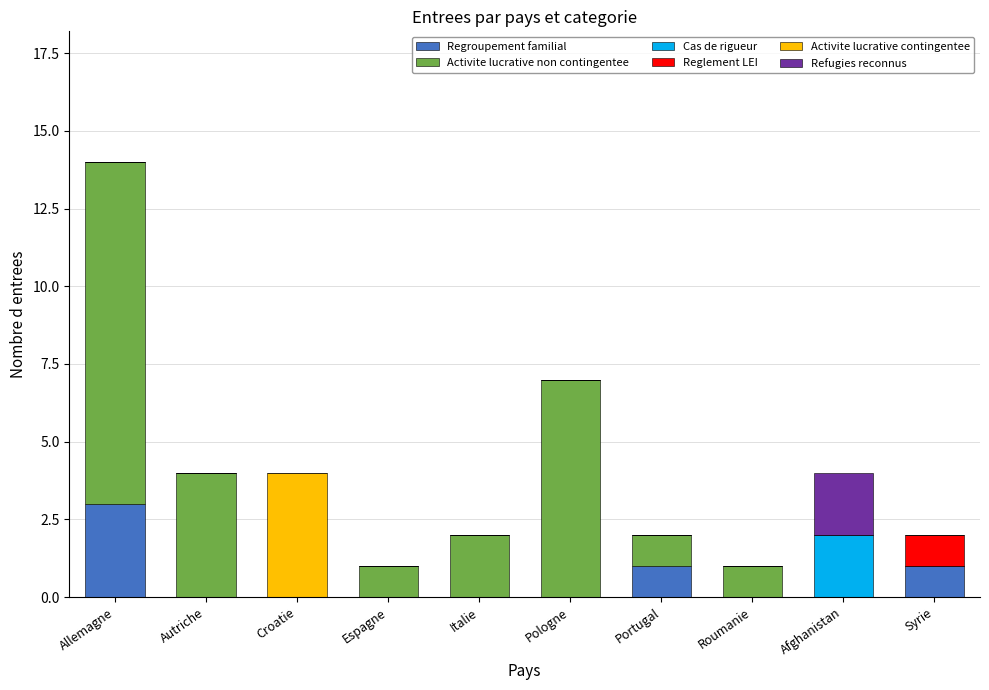

At which category is the sum across all series the highest?

Allemagne